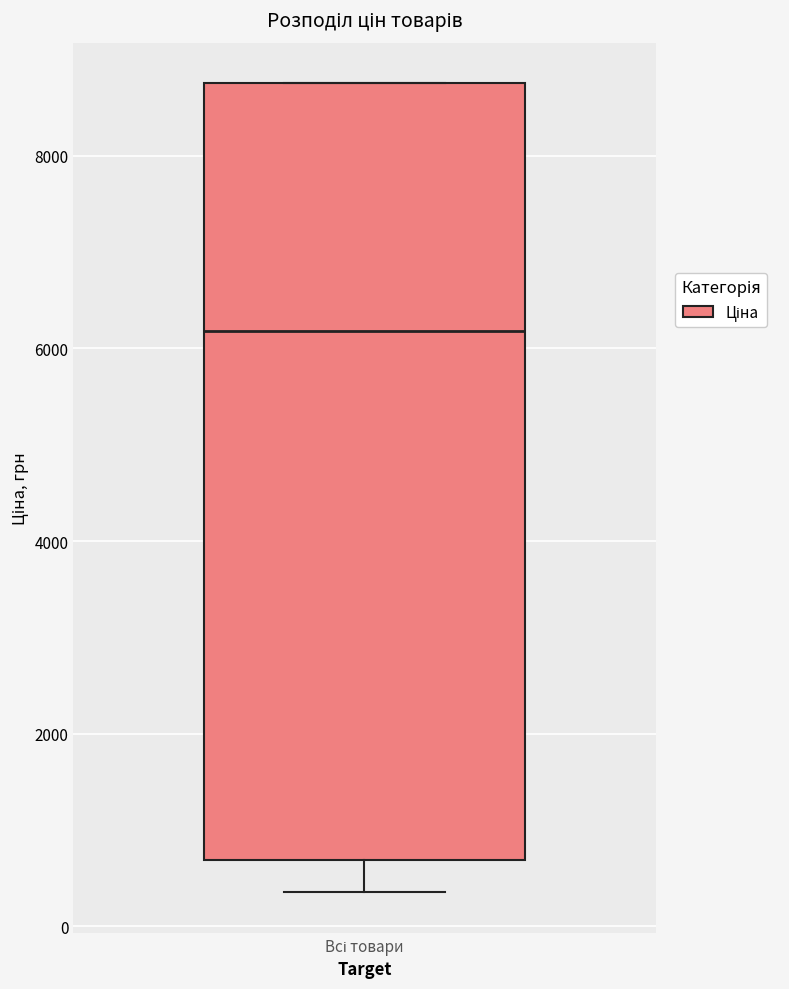

Read this box plot against the y-axis: the position of the median line, the range covered by the box, and the ends of both whiskers. The values are not printed on the chart, so give them approximately, as read against the axis.

median 6200, box 600 to 8800, whiskers 400 to 8800